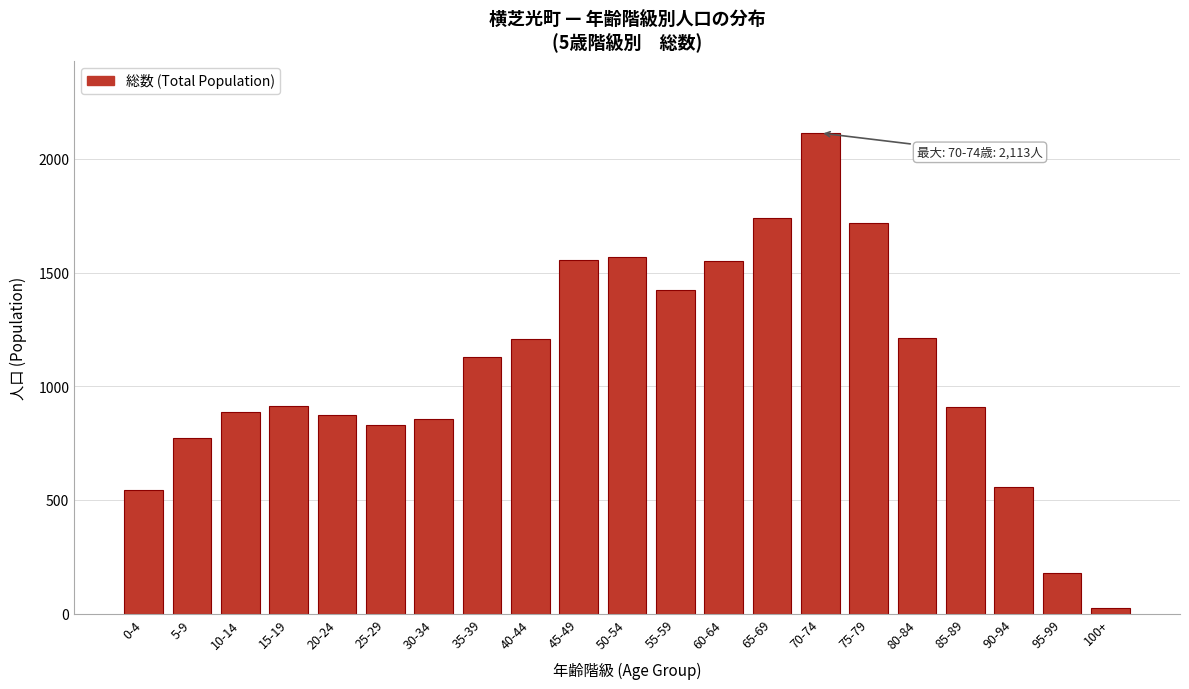

What is the change in value from 65-69 to 85-89?

-832